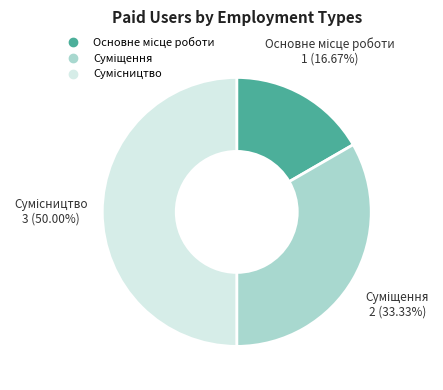

Does any single category account for the majority?

No